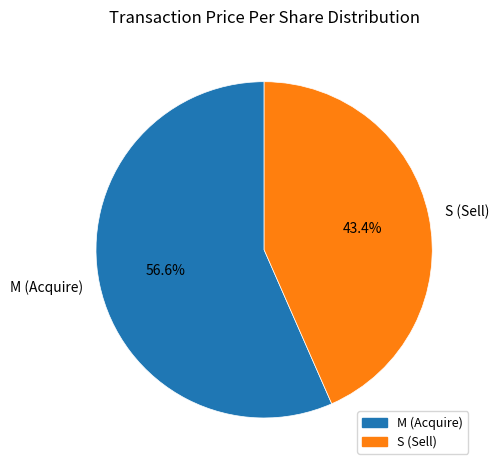

How much of the chart is everything except M (Acquire)?

43.4%